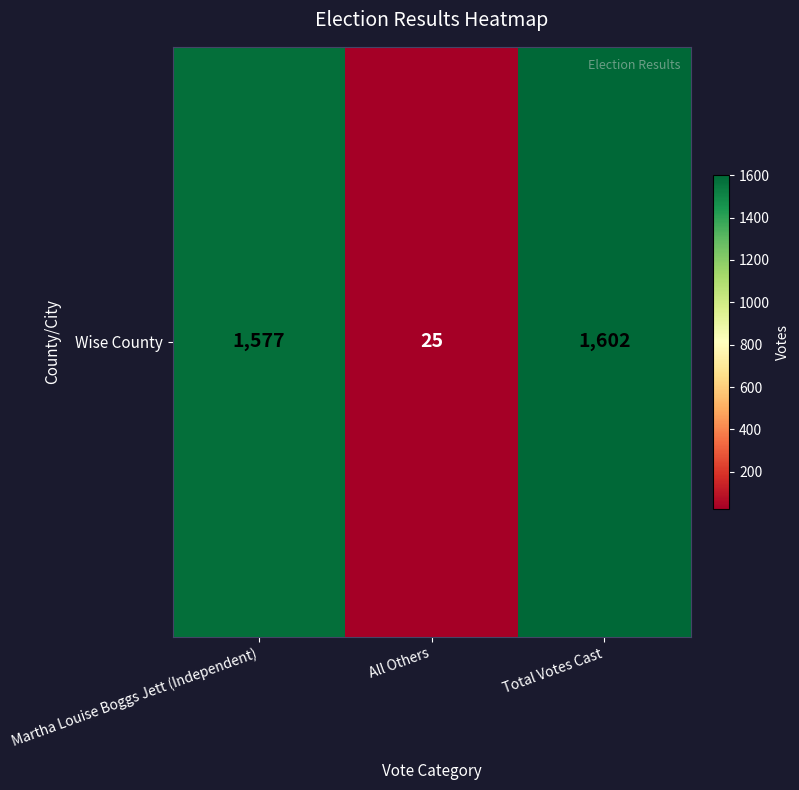

Rank the categories by value from lowest to highest.

All Others, Martha Louise Boggs Jett (Independent), Total Votes Cast